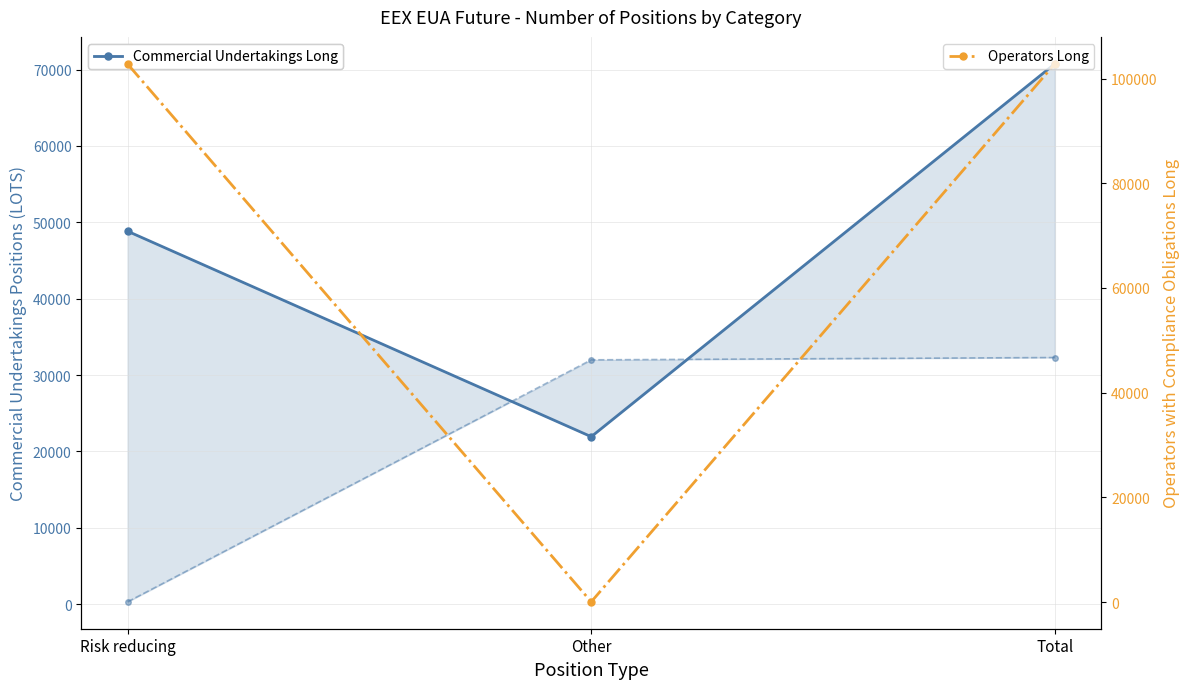

Rank the series by their average value, from lowest to highest.

Commercial Undertakings Short, Commercial Undertakings Long, Operators Long